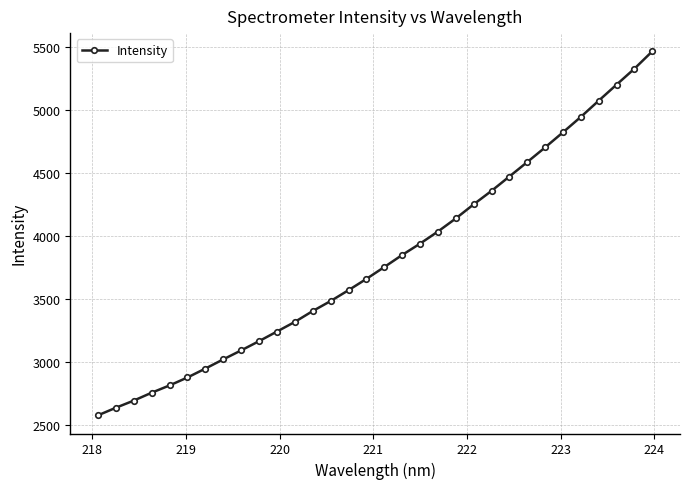

True or false: the data has more than 2 interior local peaks.

False